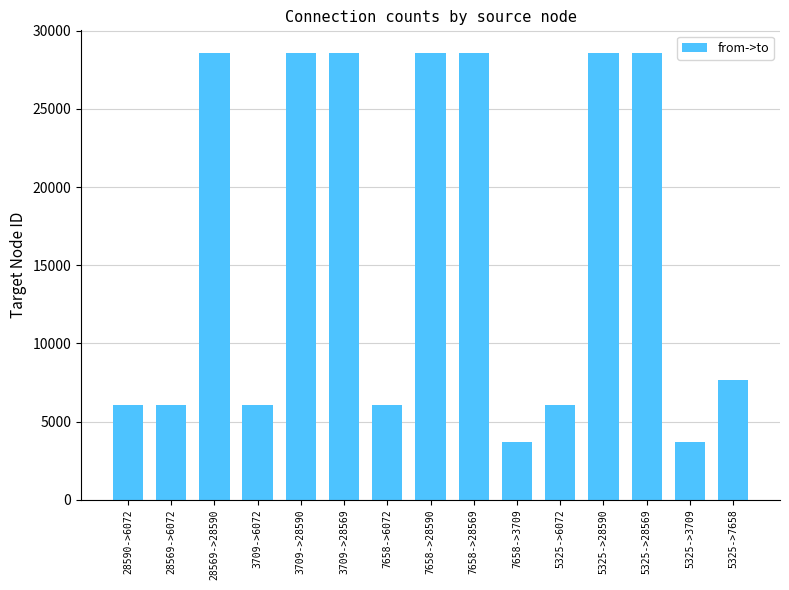

What is the change in value from 3709->6072 to 5325->28569?

+22497